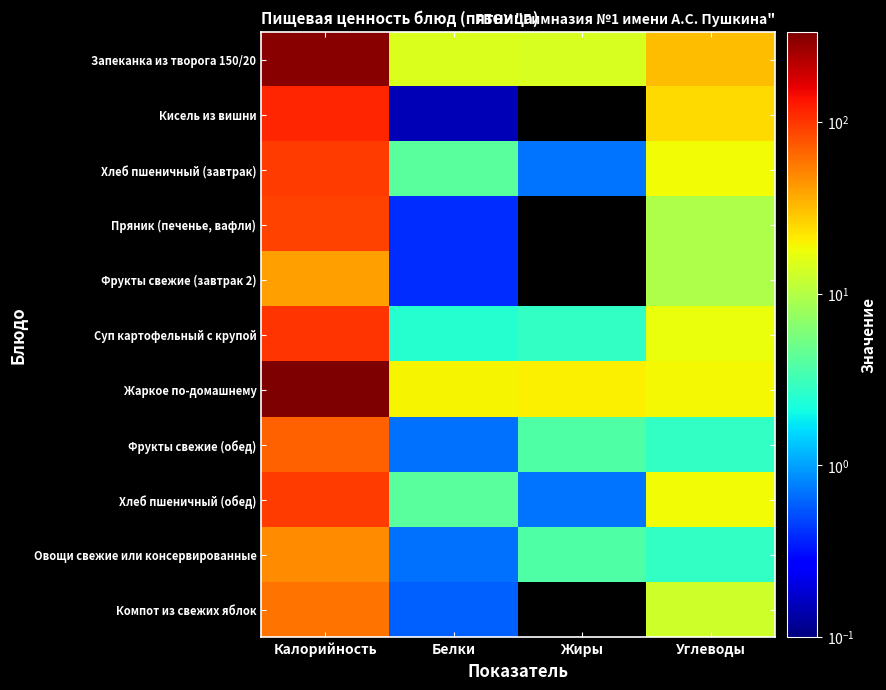

Which series has the largest total across all categories?

Жаркое по-домашнему